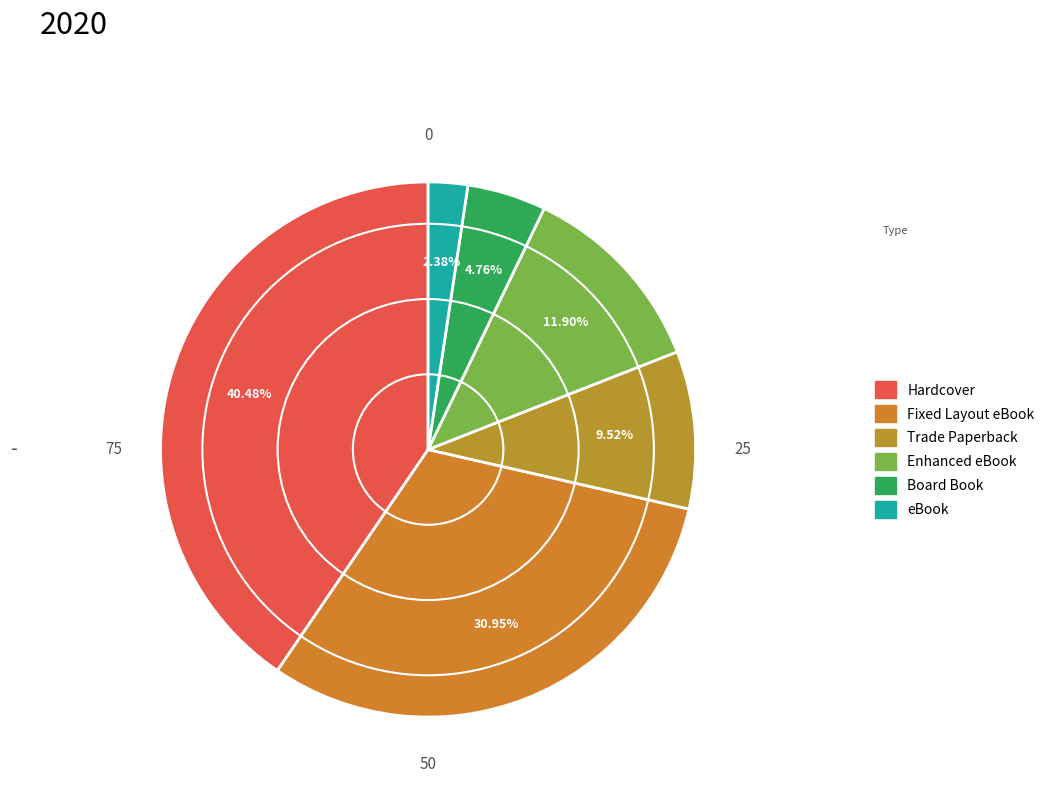

The Board Book slice represents 17% of the pie. True or false?

False